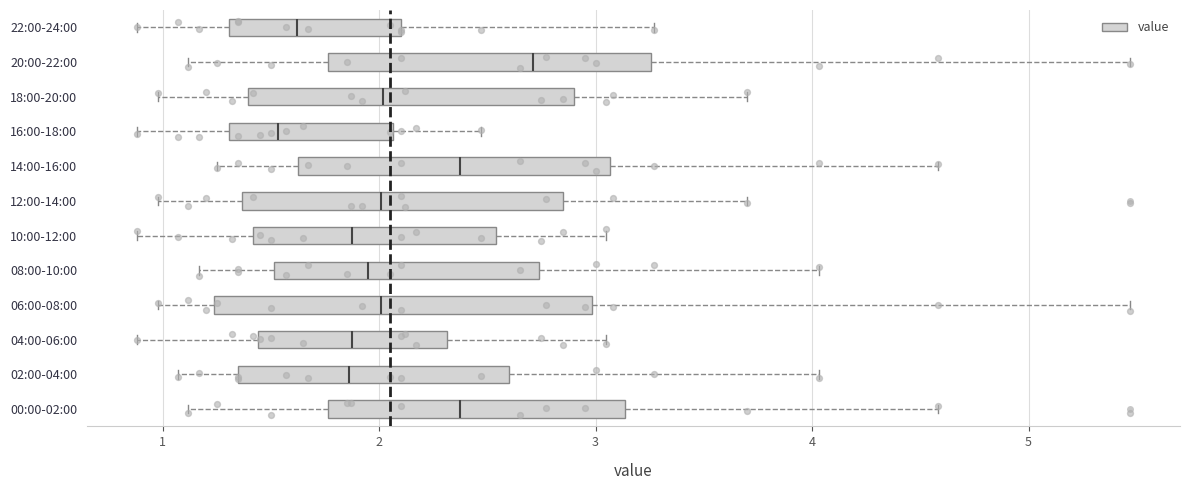

Reading bottom to top, transcribe this box plot: for each box, give where its median line is, the range the box spans, and where its two whiskers end, as read against the x-axis. The values are not printed on the chart, so give them approximately, as read against the axis.

00:00-02:00: median 2.4, box 1.8 to 3.1, whiskers 1.1 to 4.6
02:00-04:00: median 1.9, box 1.4 to 2.6, whiskers 1.1 to 4.0
04:00-06:00: median 1.9, box 1.4 to 2.3, whiskers 0.9 to 3.1
06:00-08:00: median 2.0, box 1.2 to 3.0, whiskers 1.0 to 5.5
08:00-10:00: median 2.0, box 1.5 to 2.7, whiskers 1.2 to 4.0
10:00-12:00: median 1.9, box 1.4 to 2.5, whiskers 0.9 to 3.1
12:00-14:00: median 2.0, box 1.4 to 2.8, whiskers 1.0 to 3.7
14:00-16:00: median 2.4, box 1.6 to 3.1, whiskers 1.3 to 4.6
16:00-18:00: median 1.5, box 1.3 to 2.1, whiskers 0.9 to 2.5
18:00-20:00: median 2.0, box 1.4 to 2.9, whiskers 1.0 to 3.7
20:00-22:00: median 2.7, box 1.8 to 3.3, whiskers 1.1 to 5.5
22:00-24:00: median 1.6, box 1.3 to 2.1, whiskers 0.9 to 3.3